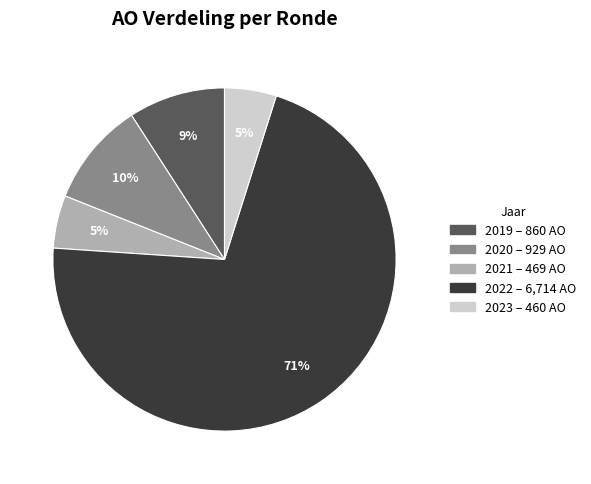

Is there any slice that represents more than half of the pie?

Yes